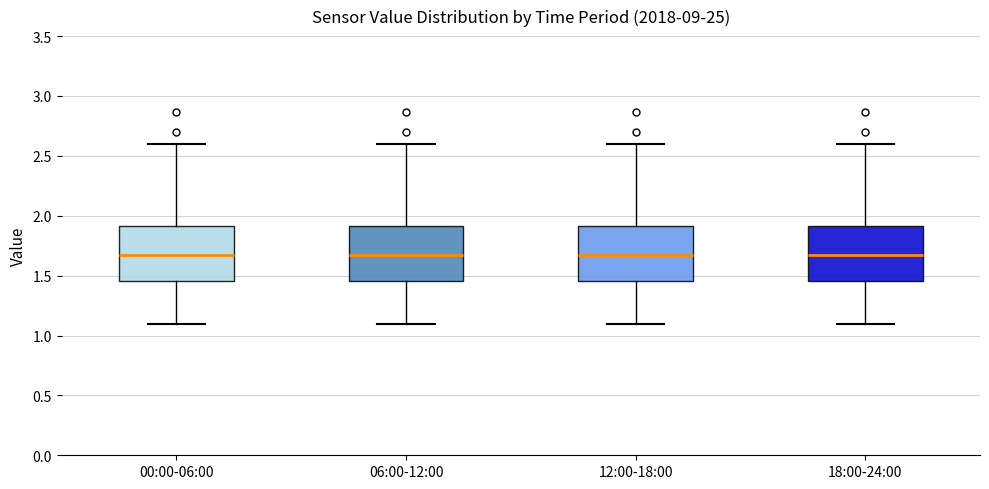

Reading left to right, read every box against the y-axis: the position of its median line, the range the box covers, and the ends of its whiskers. The values are not printed on the chart, so give them approximately, as read against the axis.

00:00-06:00: median 1.65, box 1.45 to 1.90, whiskers 1.10 to 2.60
06:00-12:00: median 1.65, box 1.45 to 1.90, whiskers 1.10 to 2.60
12:00-18:00: median 1.65, box 1.45 to 1.90, whiskers 1.10 to 2.60
18:00-24:00: median 1.65, box 1.45 to 1.90, whiskers 1.10 to 2.60